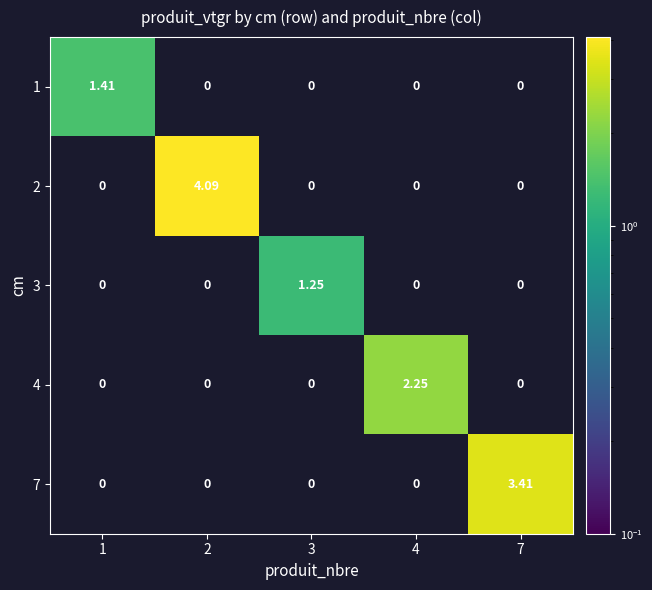

Is the value of 7 at 1 greater than the value of 3 at 3?

No